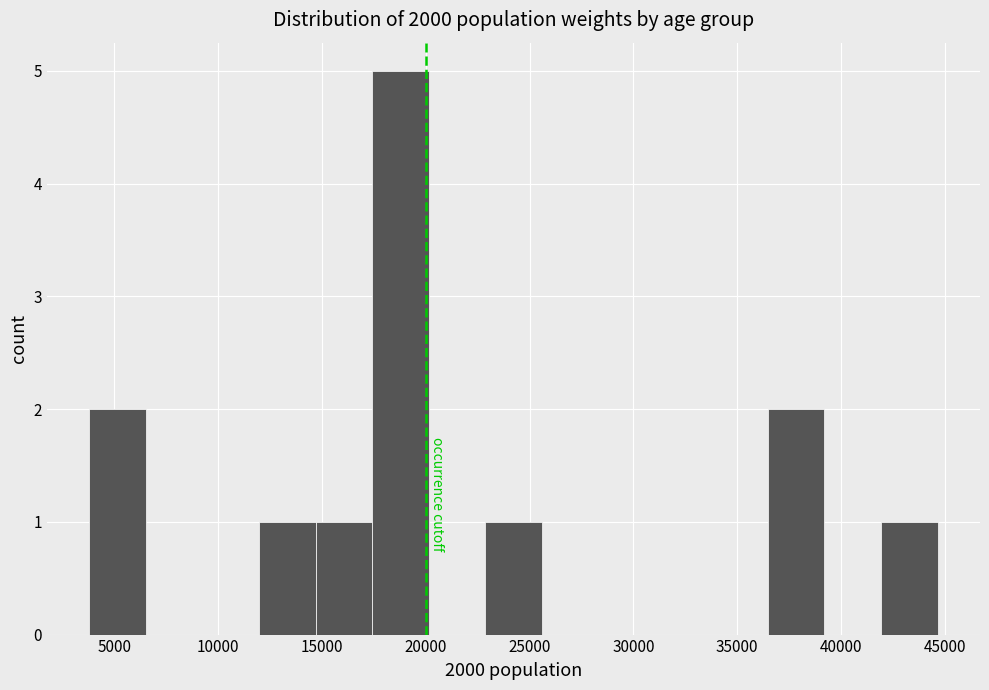

Which range on the x-axis has the tallest bar?

17500 to 20000